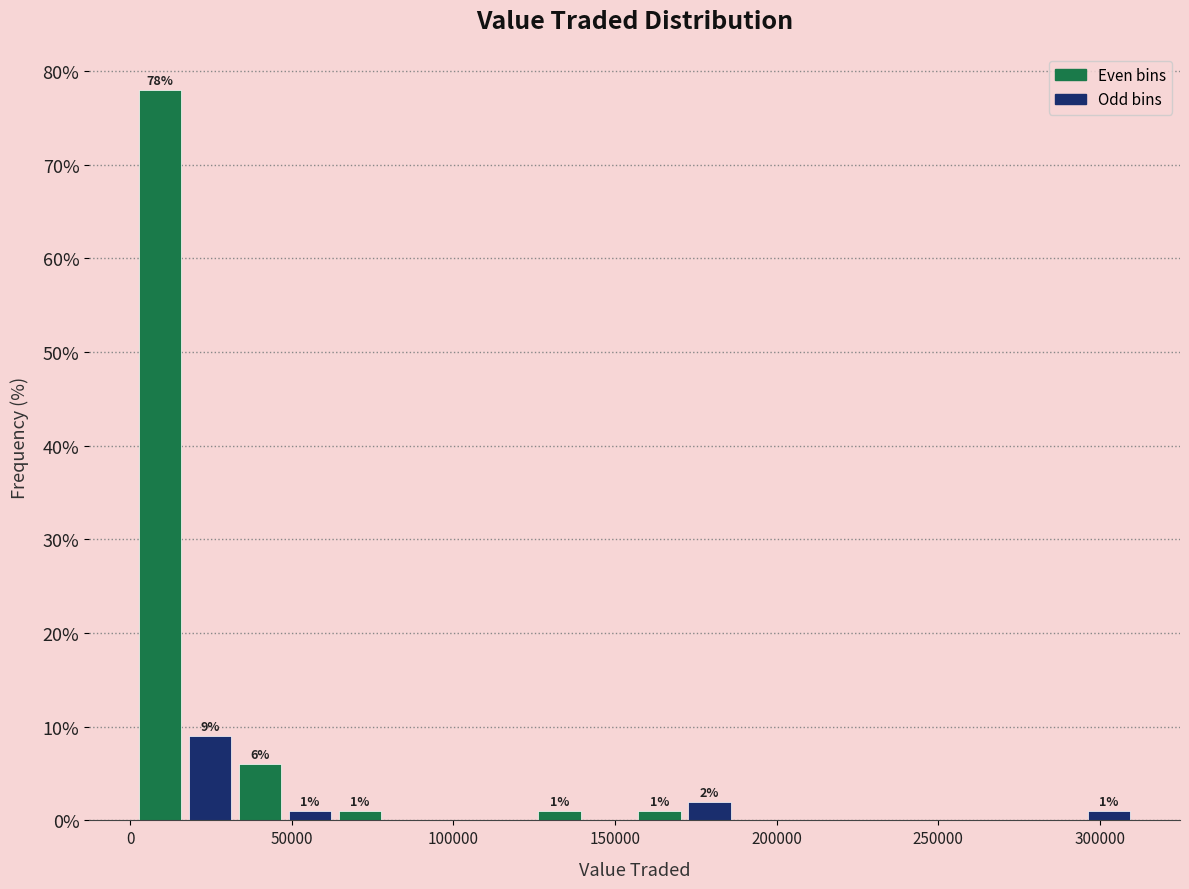

Read against the x-axis, roughly where is the centre of the tallest bar?

10000